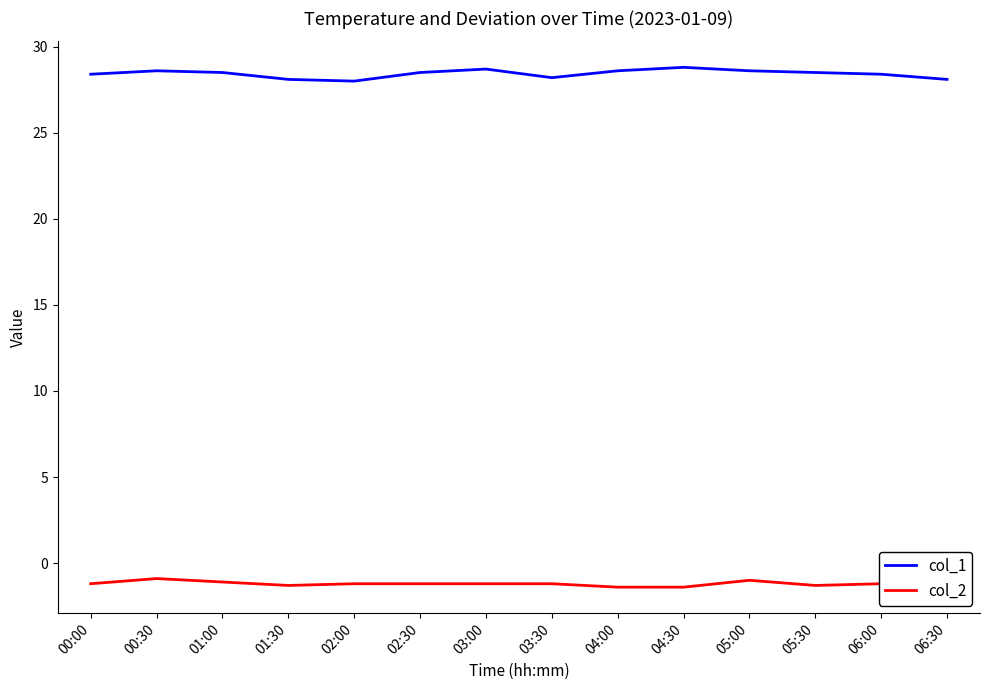

True or false: col_1 has a value of 28.5 at 05:30.

True